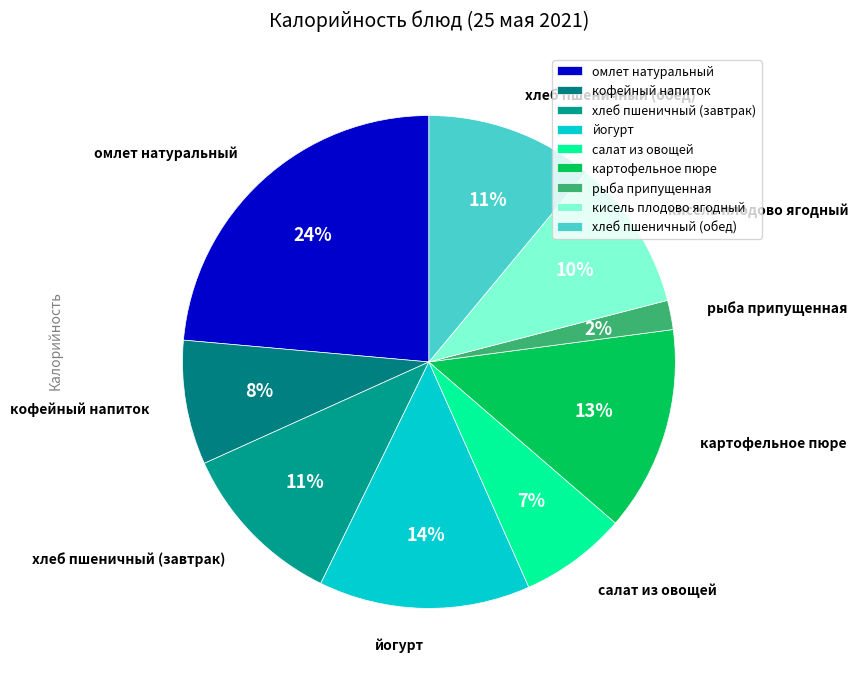

Which slice is the largest?

омлет натуральный